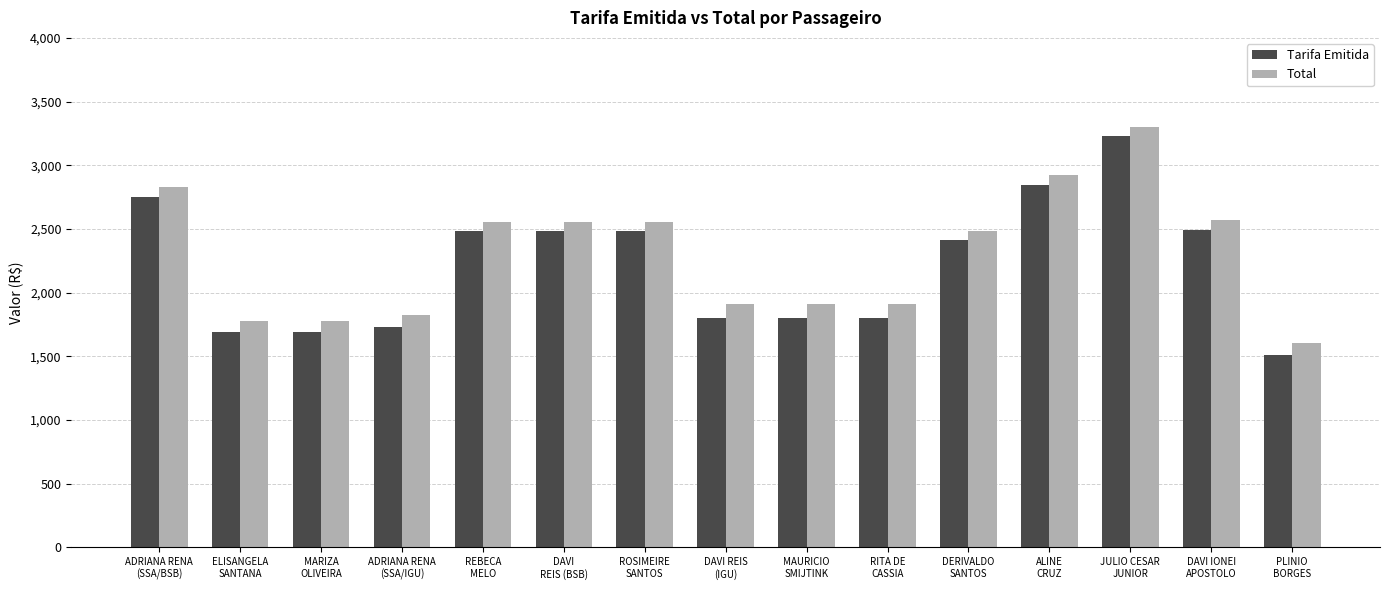

What is the label of the 14th bar from the left?

DAVI IONEI
APOSTOLO